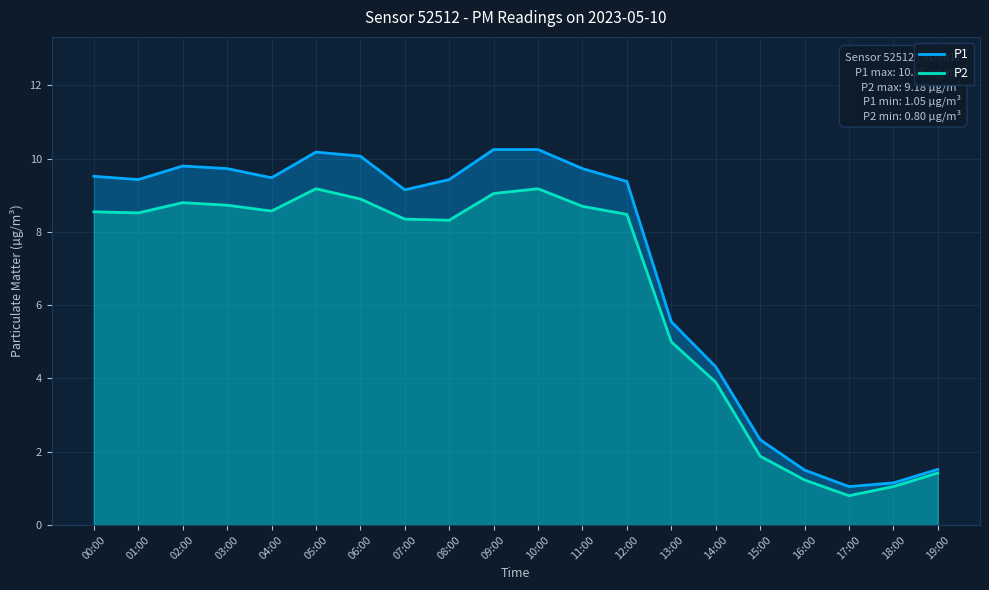

In P1, how many points are lower than both neighbors (excluding endpoints)?

4